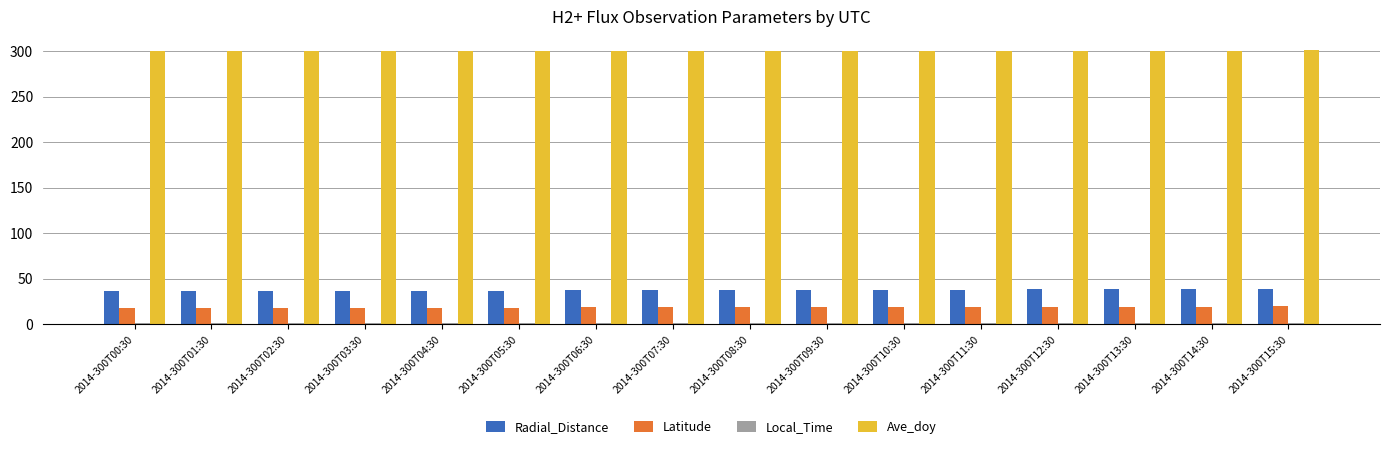

How many groups of bars are there?

16